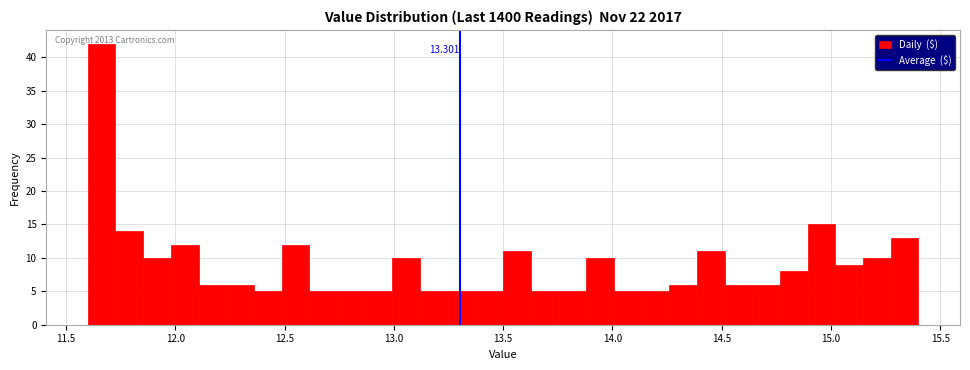

Around what value on the x-axis is the tallest bar? Give the approximate position of its centre, as read against the axis.

11.65